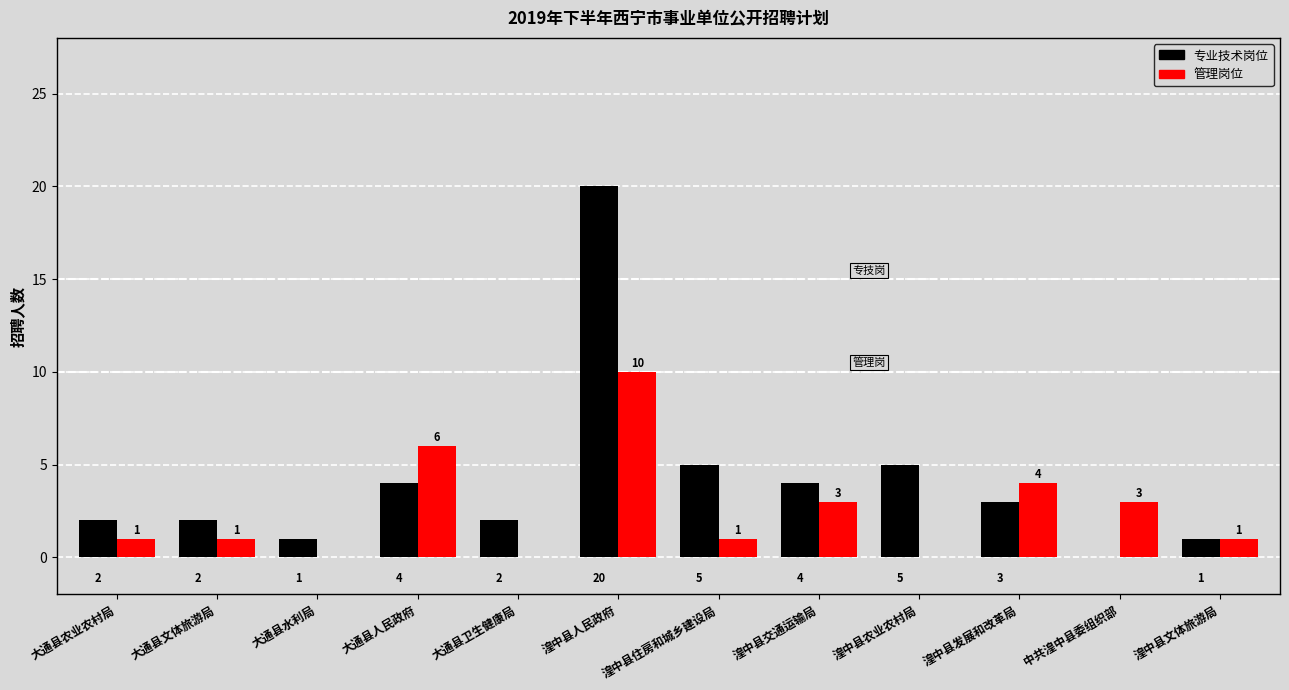

At which label does 专业技术岗位 first exceed 3?

大通县人民政府